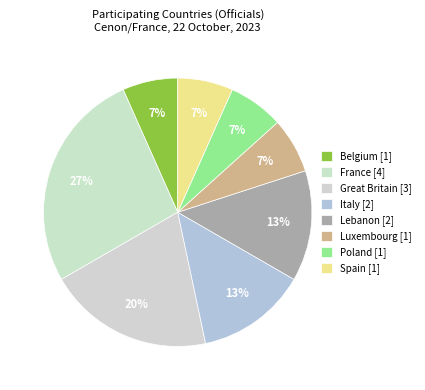

Count the number of slices in the pie.

8